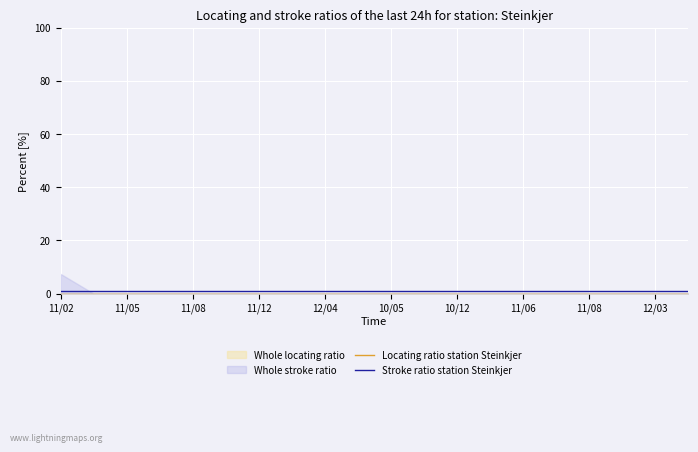

How many lines are shown in the chart?

2